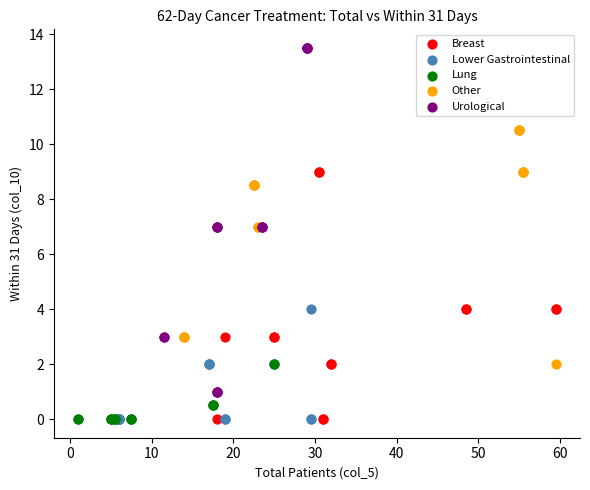

Which series has the largest Y range (max minus min)?

Urological